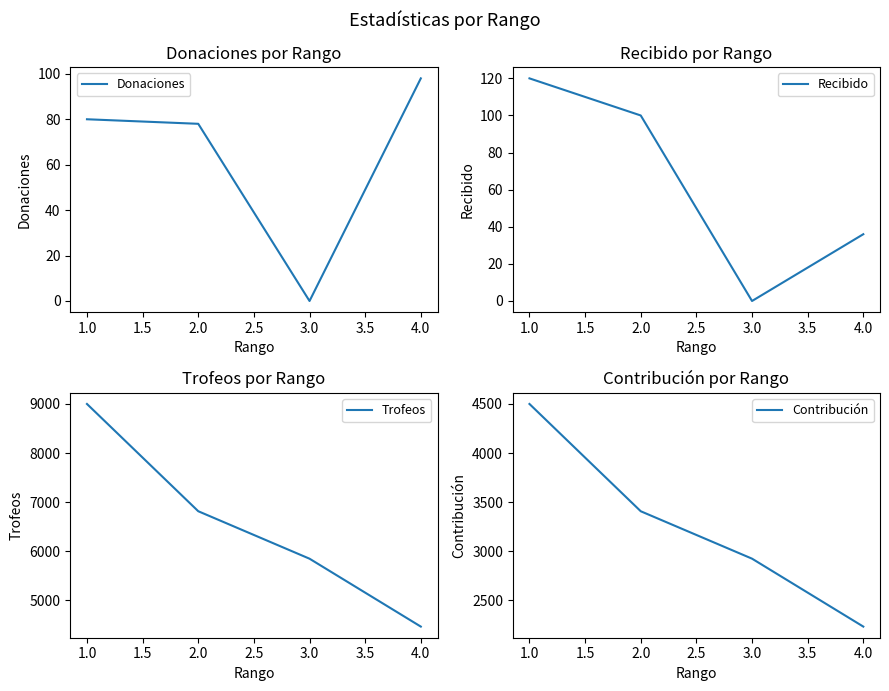

True or false: Contribución has more than 1 points higher than both neighbors.

False